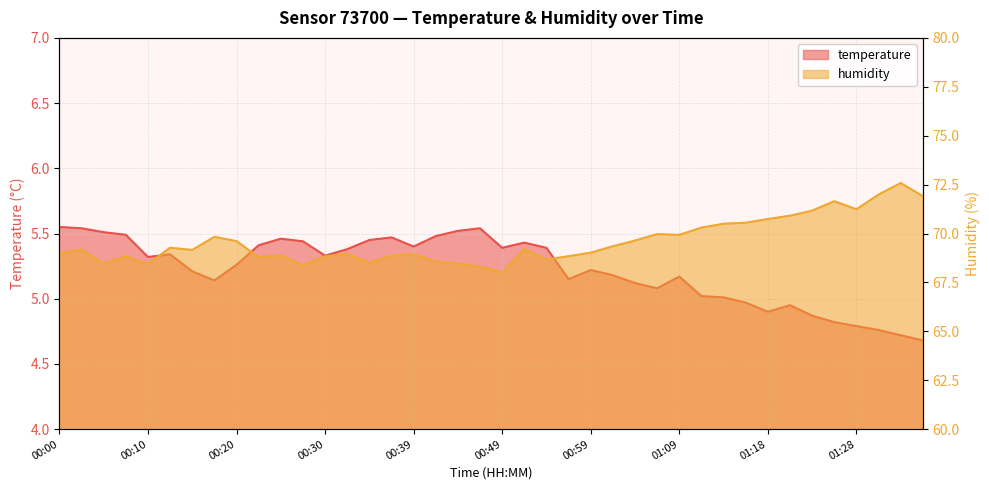

What is the smallest value displayed?

4.7